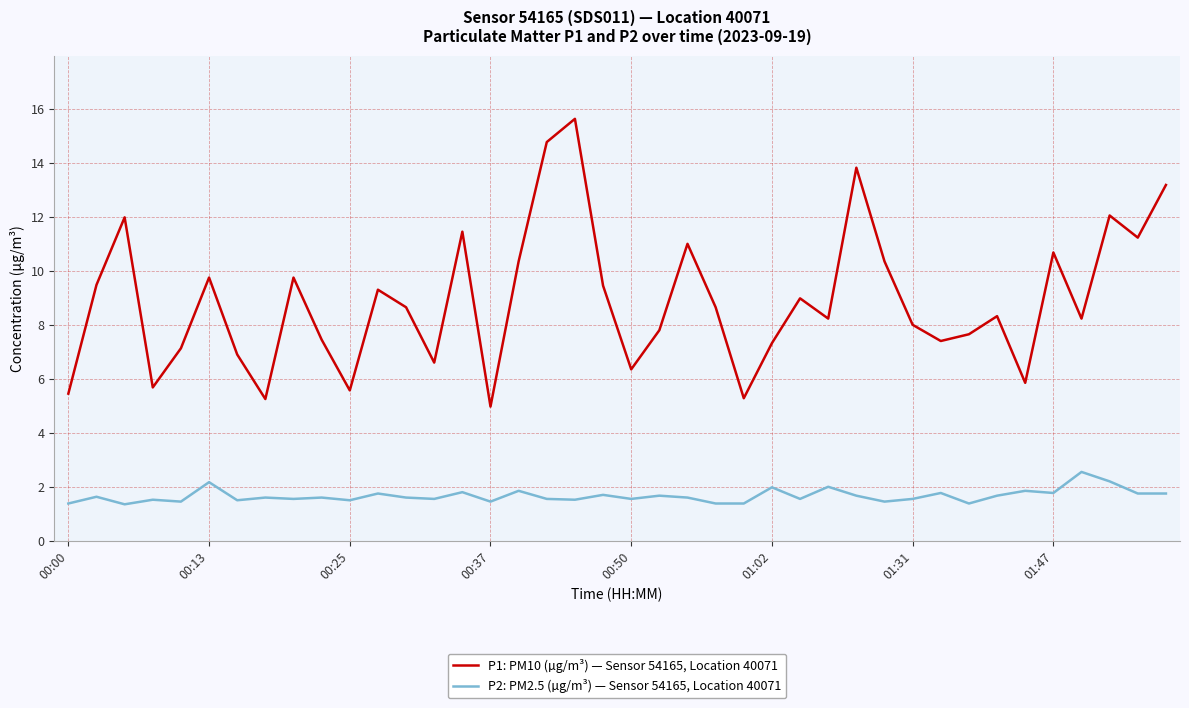

True or false: P2: PM2.5 (µg/m³) — Sensor 54165, Location 40071 has more than 0 points higher than both neighbors.

True